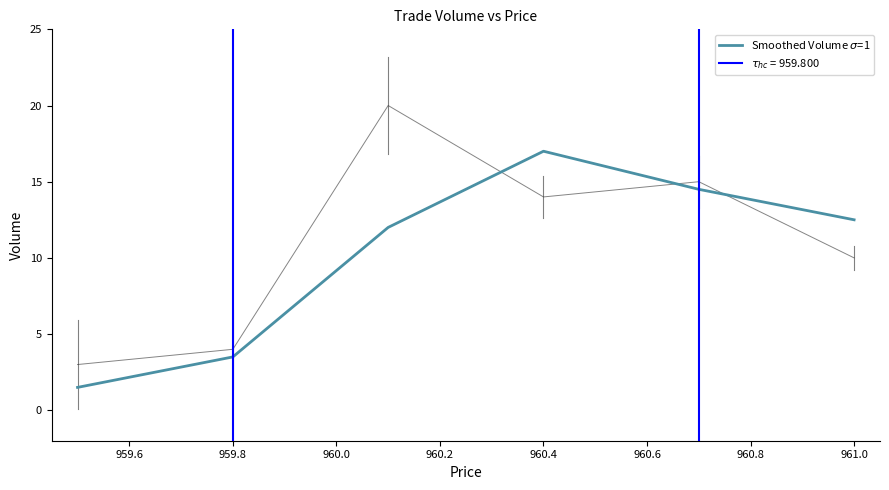

What is the difference between the maximum and minimum values?

15.5